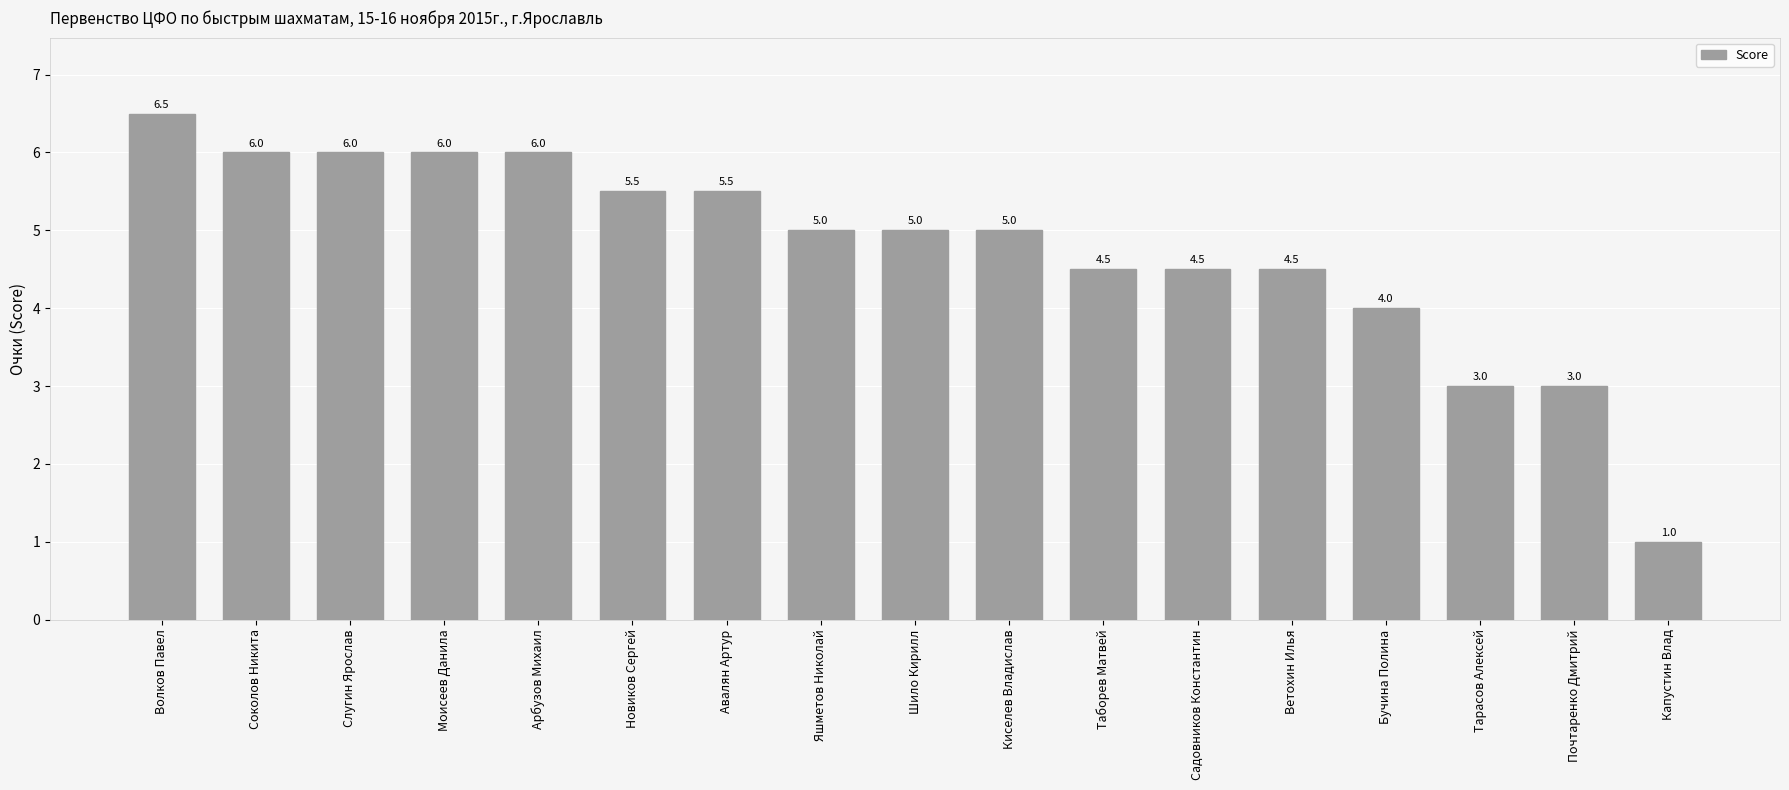

Approximately how many times larger is the value at Почтаренко Дмитрий compared to Яшметов Николай?

0.6